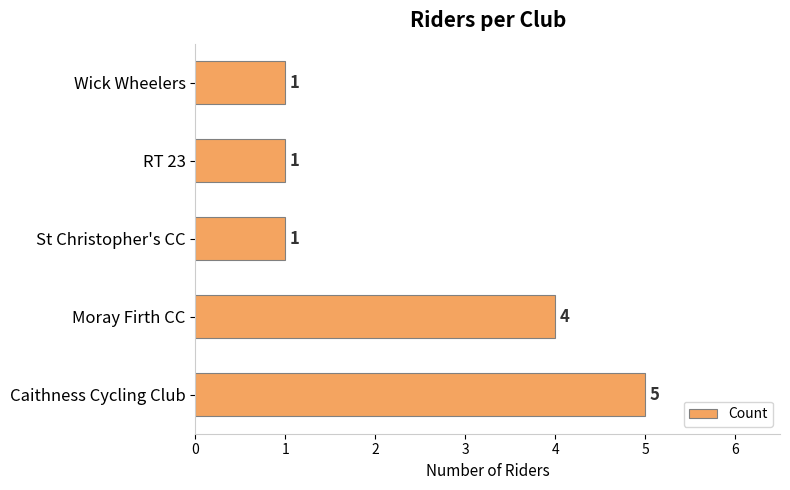

Reading bottom to top, list all the values displayed in this chart.

Caithness Cycling Club=5	Moray Firth CC=4	St Christopher's CC=1	RT 23=1	Wick Wheelers=1